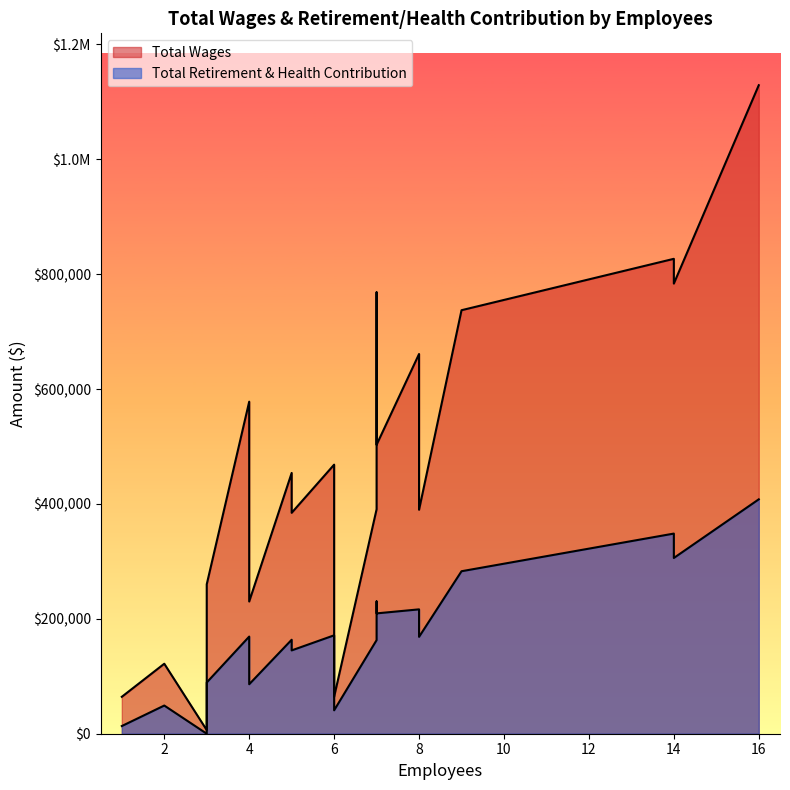

What are all the series names shown in the legend?

Total Wages, Total Retirement & Health Contribution